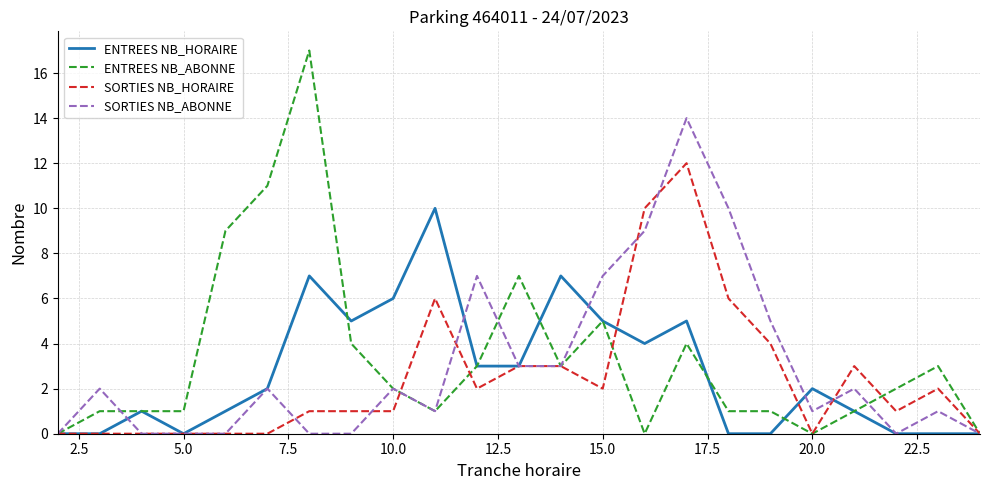

Rank the series by their maximum value, from lowest to highest.

ENTREES NB_HORAIRE, SORTIES NB_HORAIRE, SORTIES NB_ABONNE, ENTREES NB_ABONNE